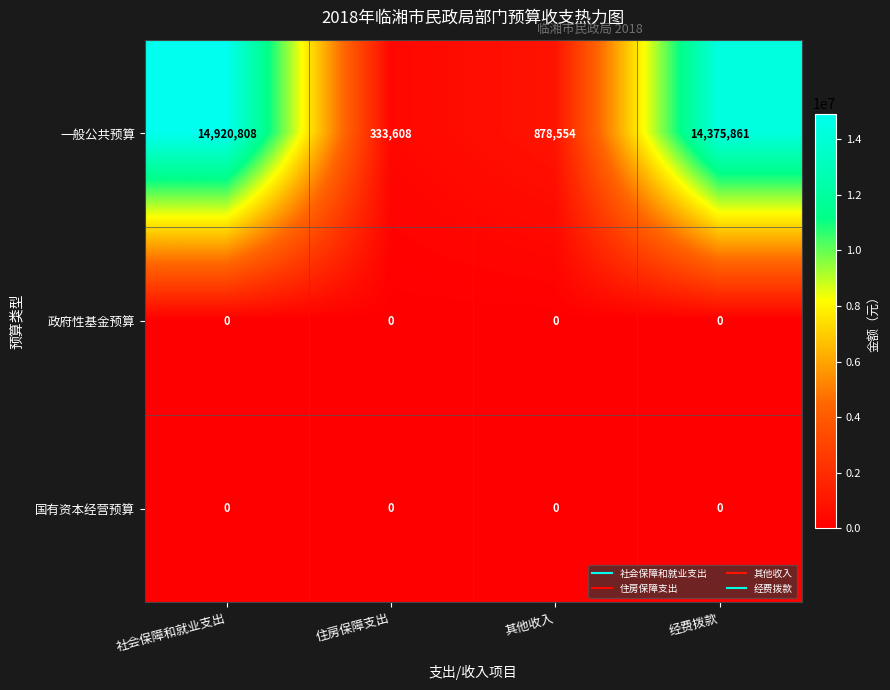

How many categories are shown in the chart?

4